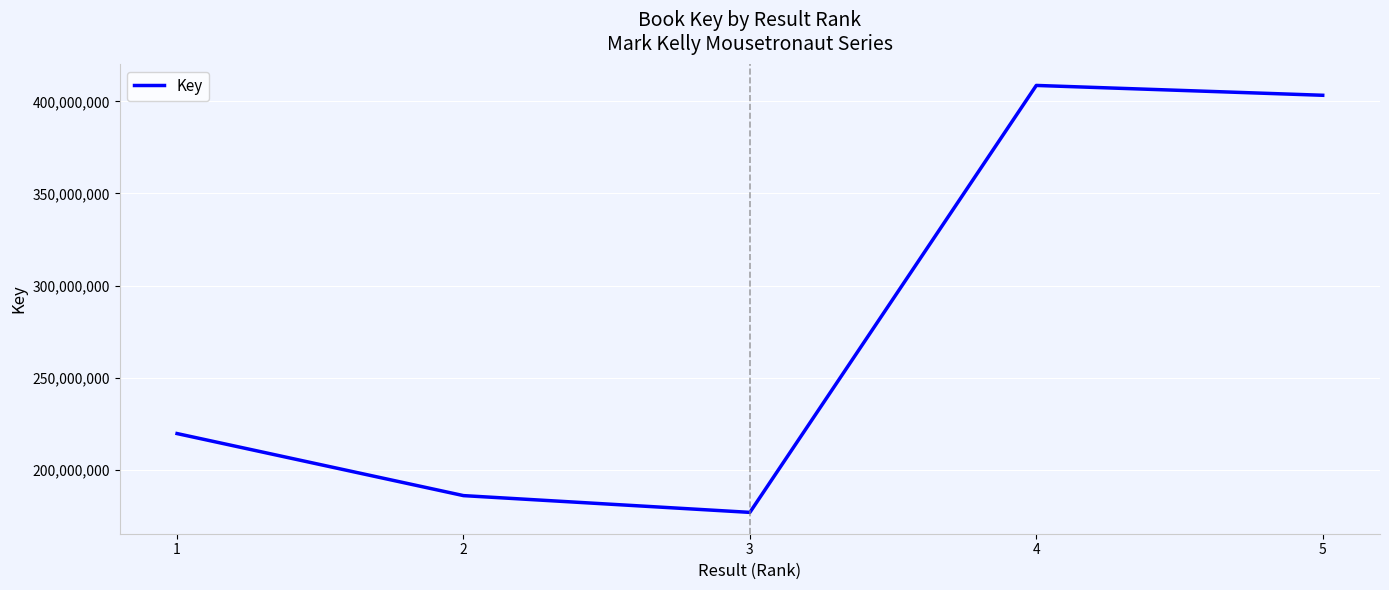

How many lines are shown in the chart?

1